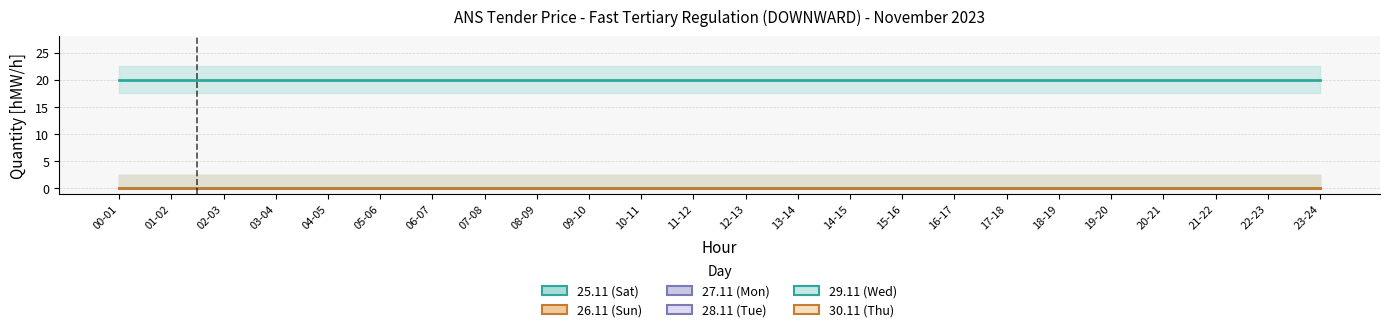

What are all the series names shown in the legend?

25.11 (Sat), 26.11 (Sun), 27.11 (Mon), 28.11 (Tue), 29.11 (Wed), 30.11 (Thu)